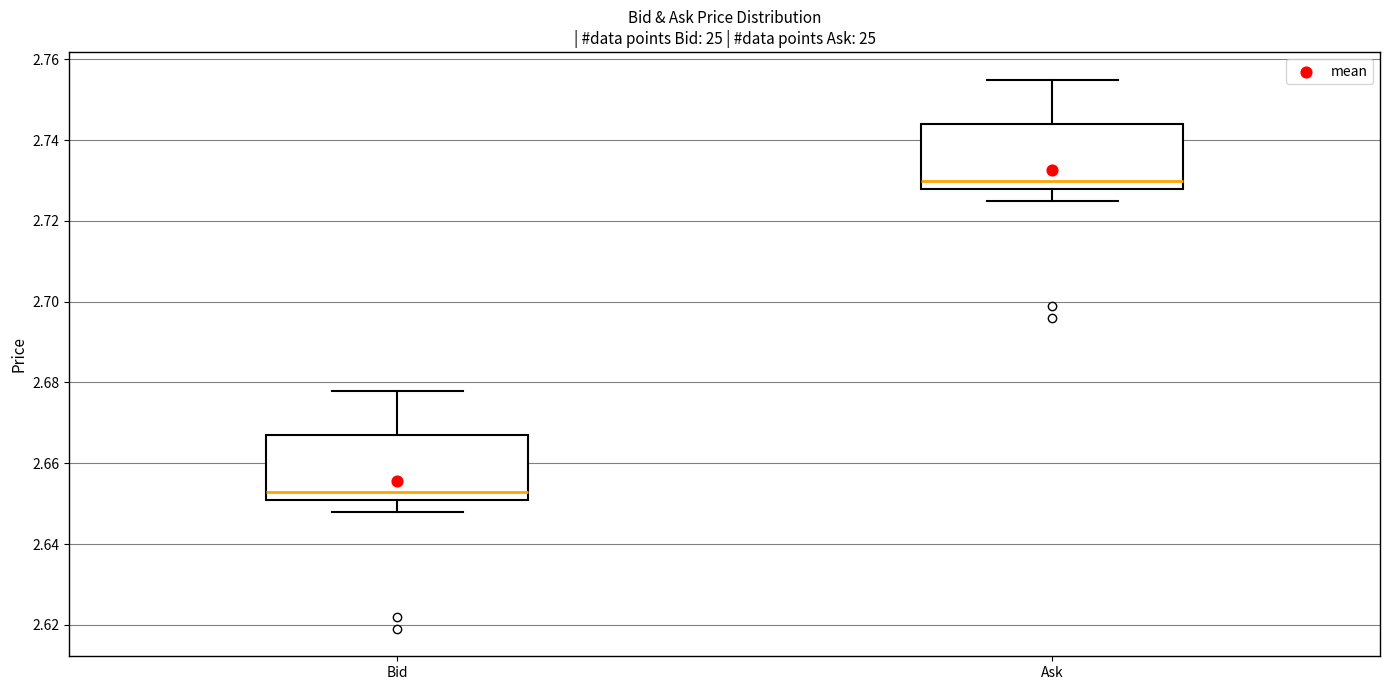

Reading left to right, transcribe this box plot: for each box, give where its median line is, the range the box spans, and where its two whiskers end, as read against the y-axis. The values are not printed on the chart, so give them approximately, as read against the axis.

Bid: median 2.654, box 2.652 to 2.668, whiskers 2.648 to 2.678
Ask: median 2.730, box 2.728 to 2.744, whiskers 2.726 to 2.756